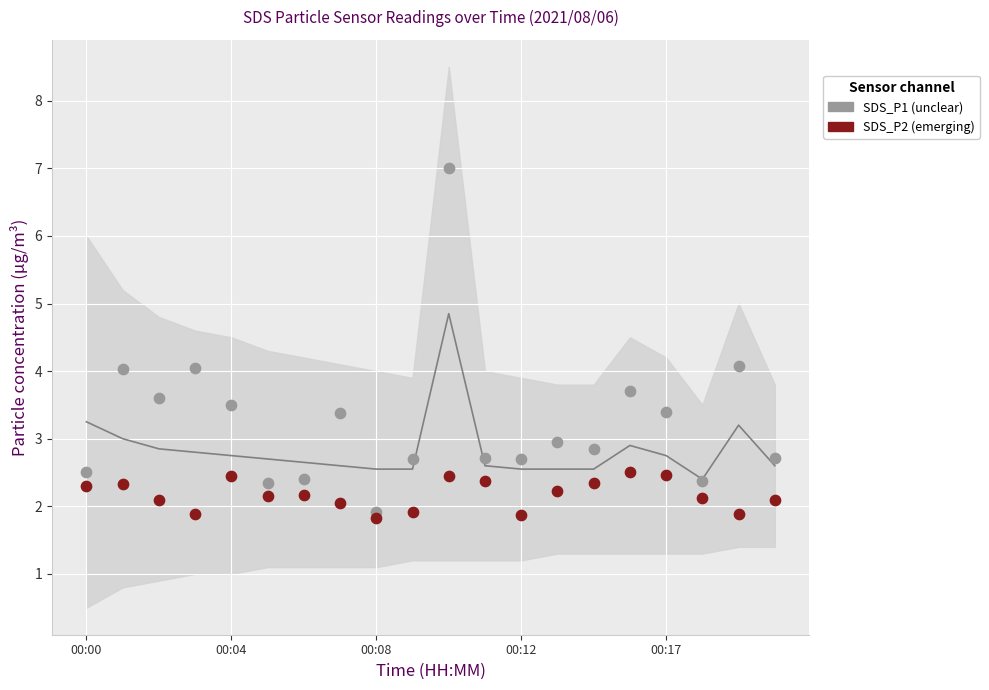

Which series contains the highest Y value?

SDS_P1 (unclear)